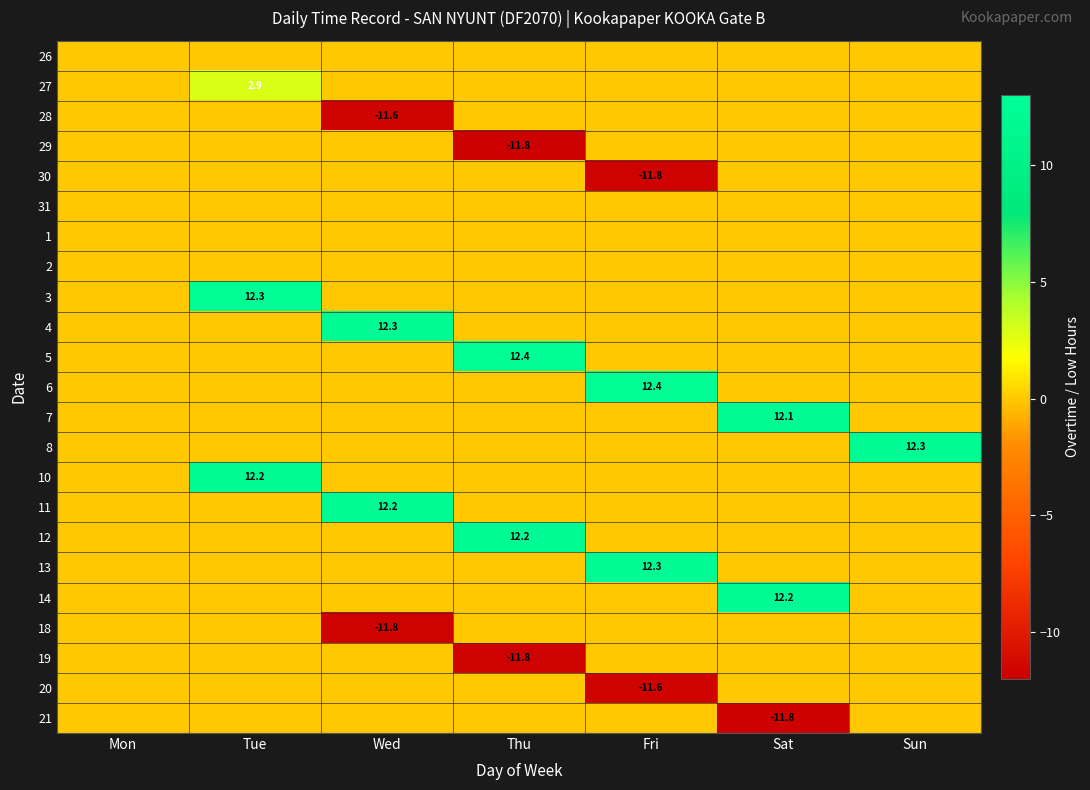

The value of 8 at Sun is 8.1. True or false?

False